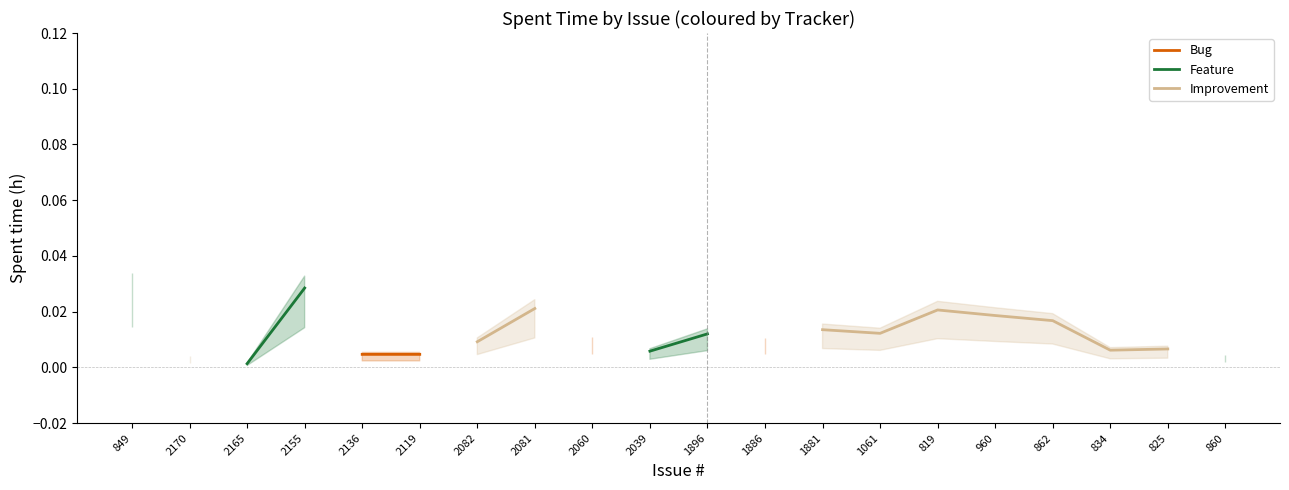

True or false: Improvement and Bug intersect in this chart.

False